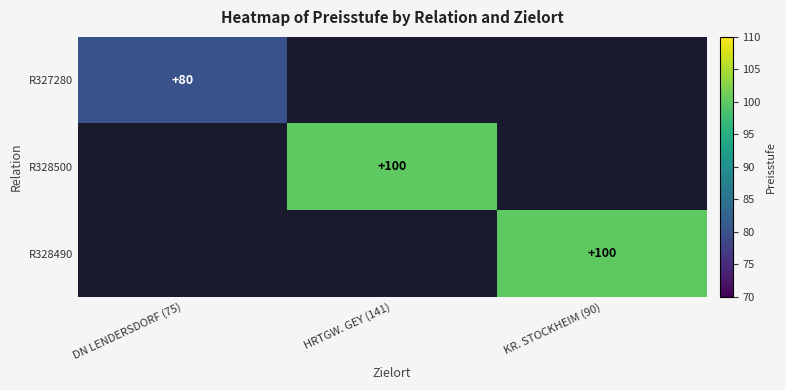

The R328500 series shows 100 at HRTGW. GEY (141). True or false?

True